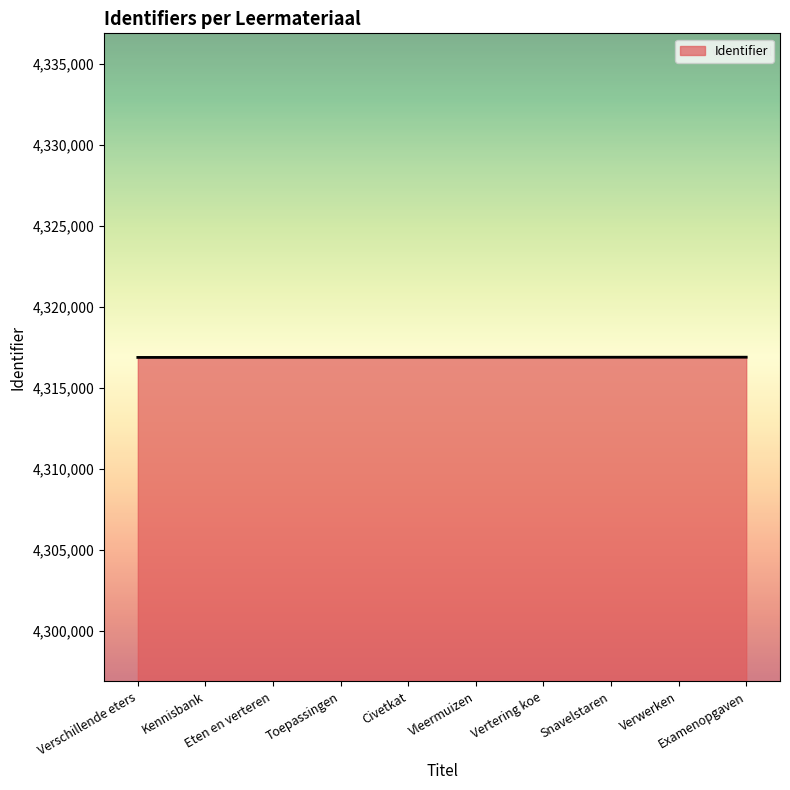

What is the difference between the maximum and minimum values?

14